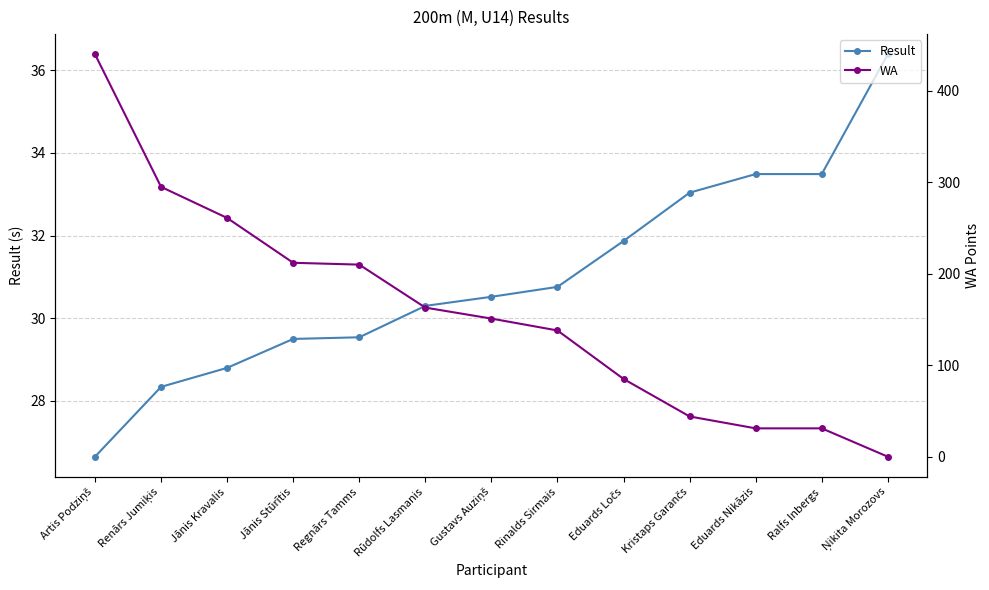

What is the spread (max minus min) of values at Kristaps Garančs?

11.0